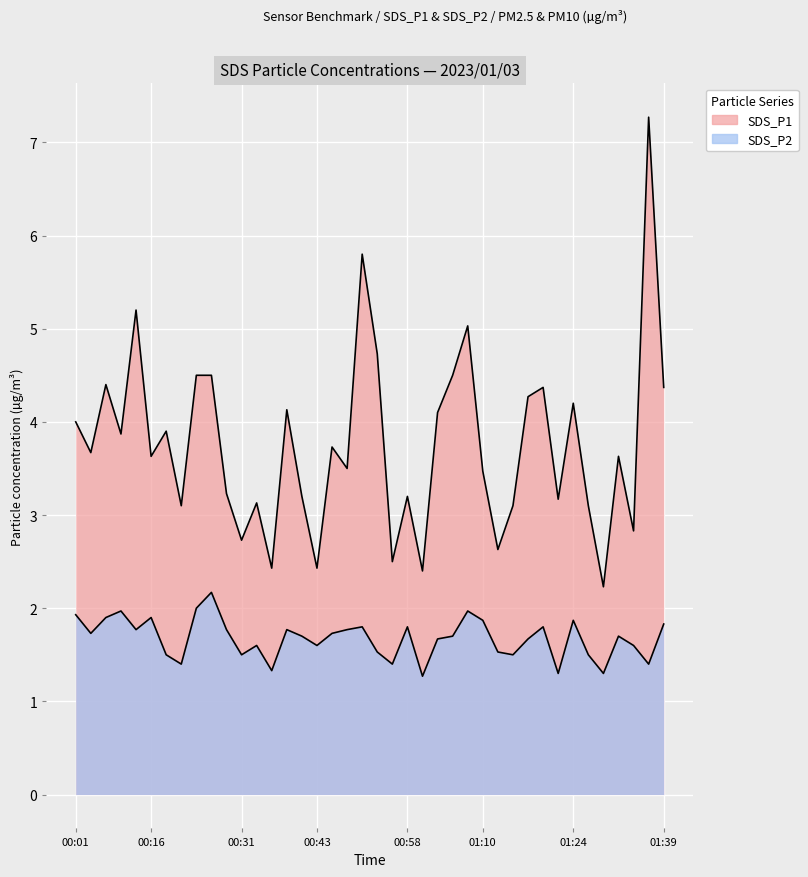

What is the difference between the second highest and minimum values in the SDS_P1 series?

3.6